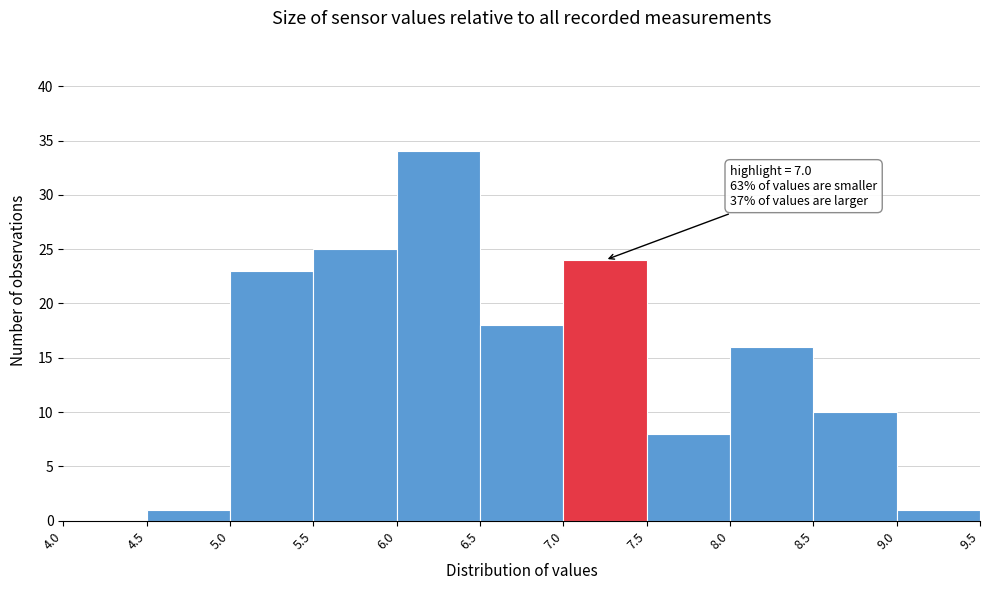

Which range on the x-axis has the tallest bar?

6.0 to 6.5